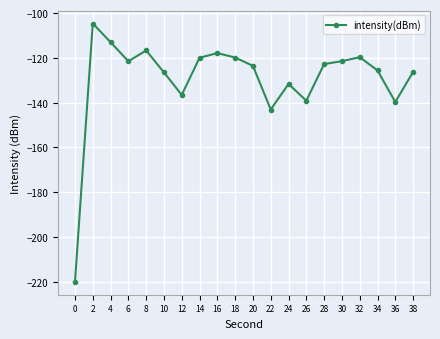

What is the sum of all values?

-2589.3